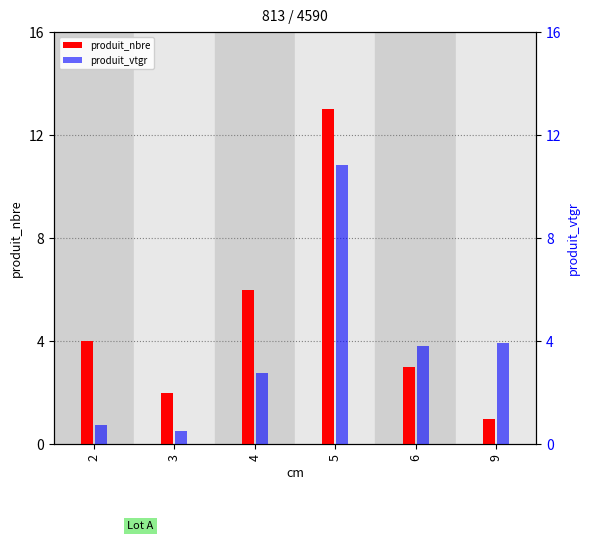

What is the spread (max minus min) of values at 5?

2.2